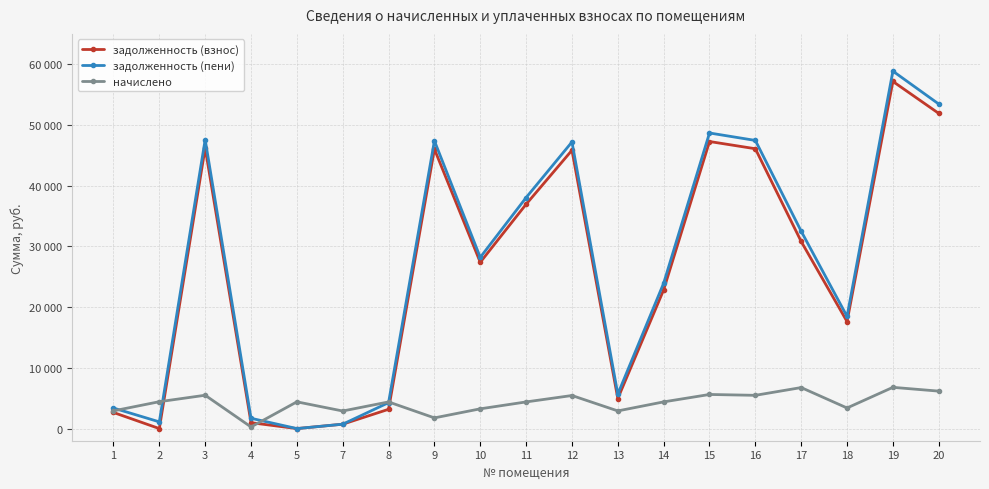

How many intersections are there between начислено and задолженность (пени)?

4